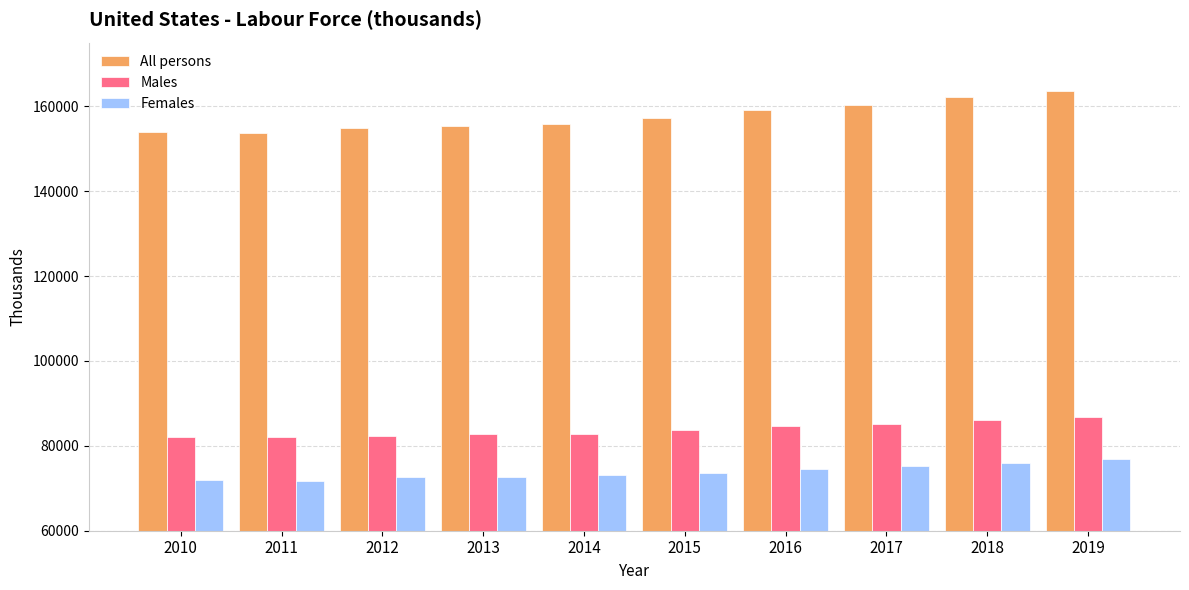

Between 2013 and 2015, which series saw the biggest shift?

All persons